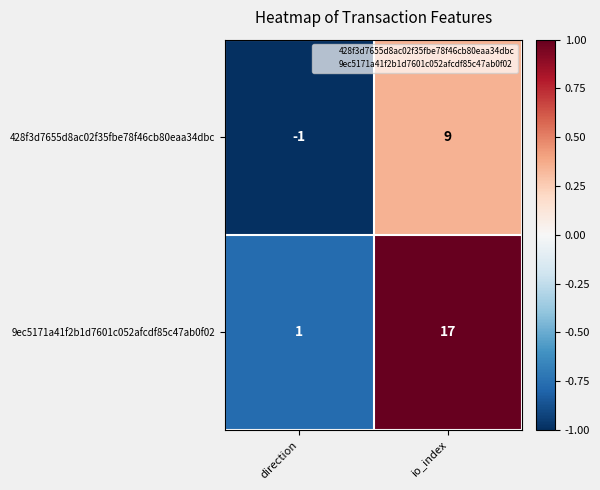

The 9ec5171a41f2b1d7601c052afcdf85c47ab0f02 series shows 17 at io_index. True or false?

True